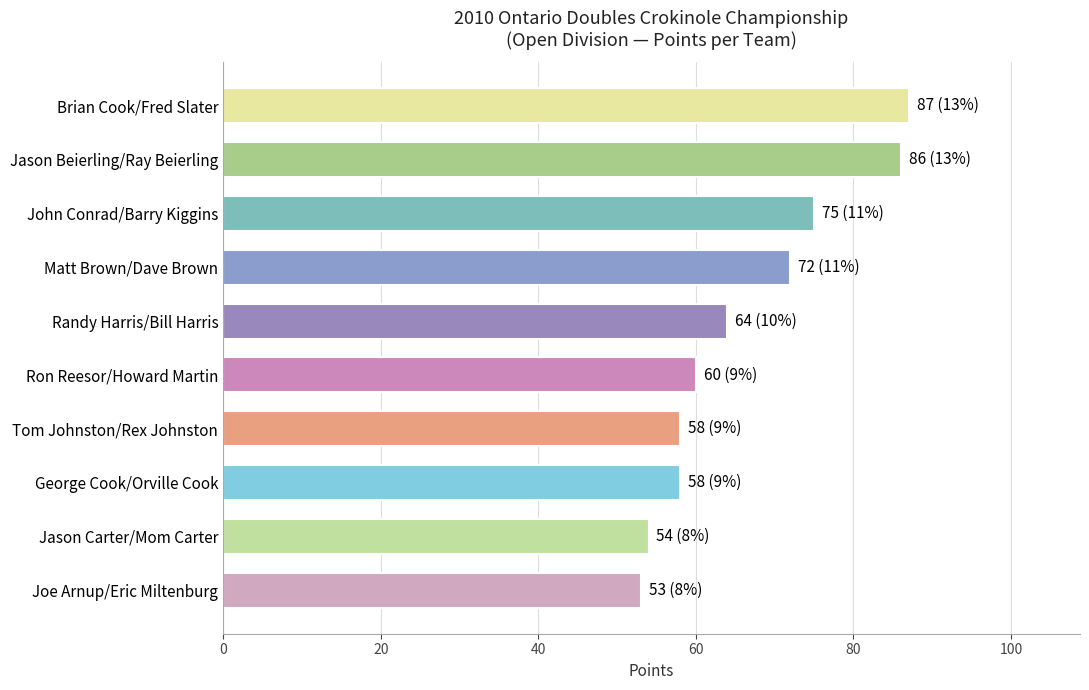

The chart shows a value of 60 at Ron Reesor/Howard Martin. True or false?

True